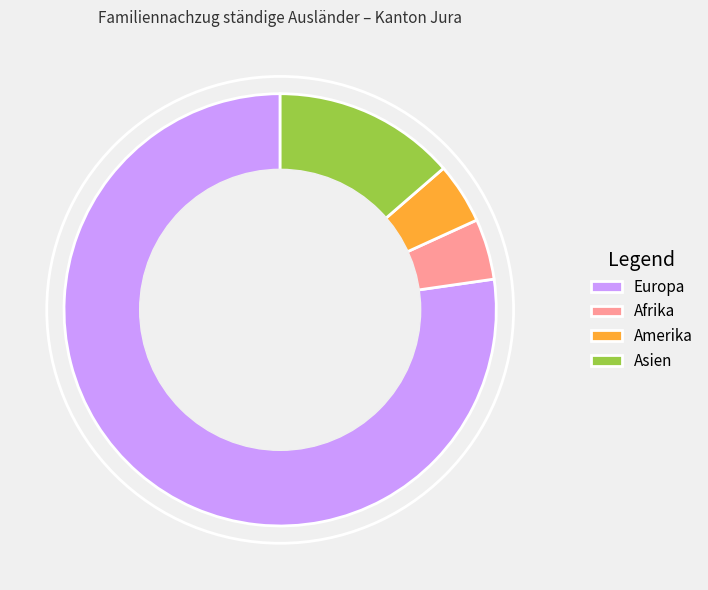

Does Europa represent more than half of the total?

Yes